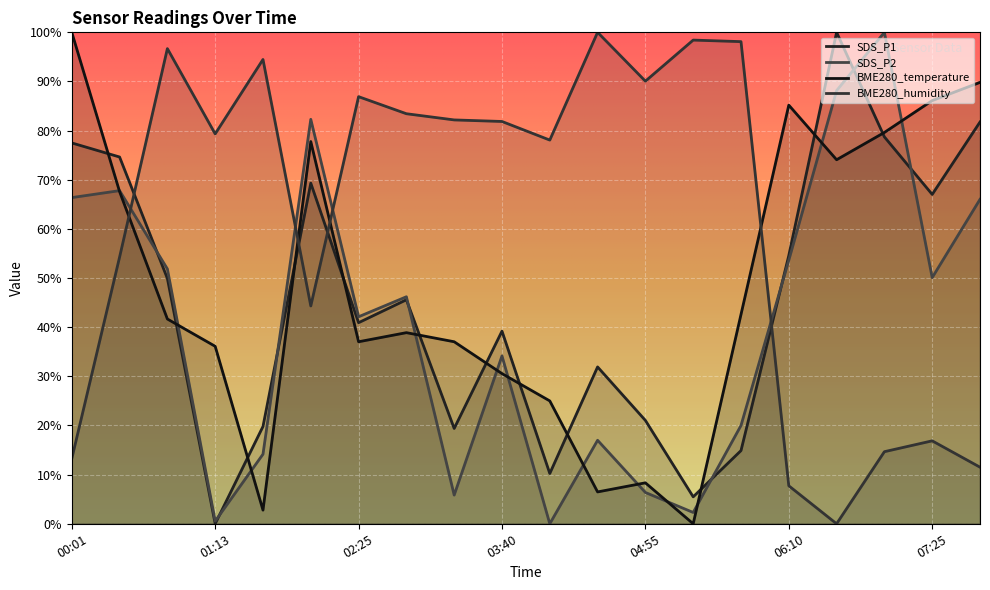

What position from the left is 01:35?

5